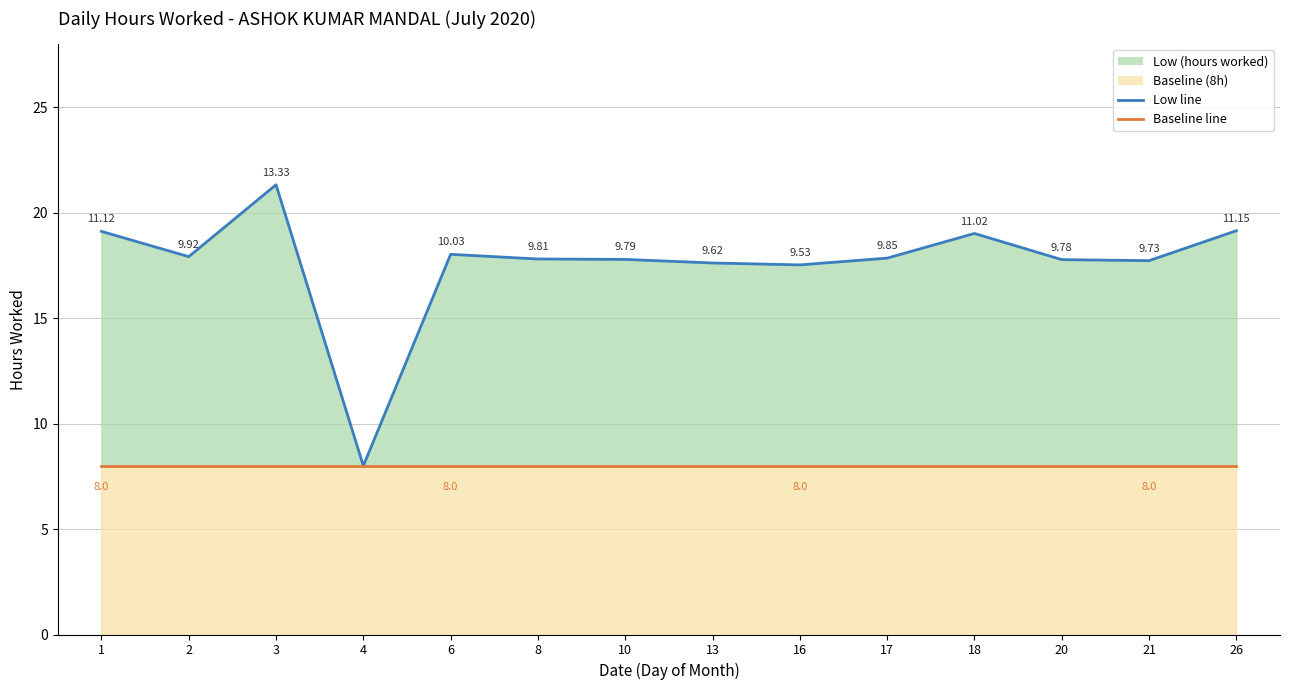

Is the value of Baseline (8h) line at 21 greater than the value of Low (hours worked) line at 26?

No